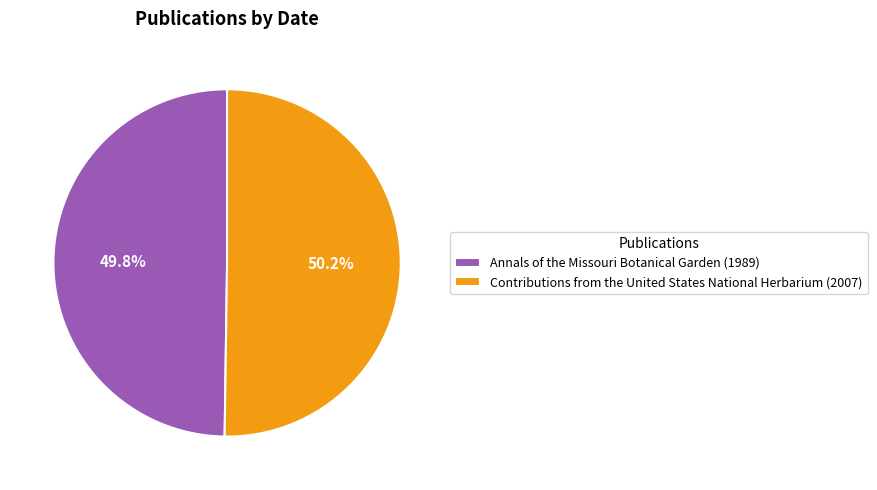

The Annals of the Missouri Botanical Garden (1989) slice represents 50% of the pie. True or false?

True